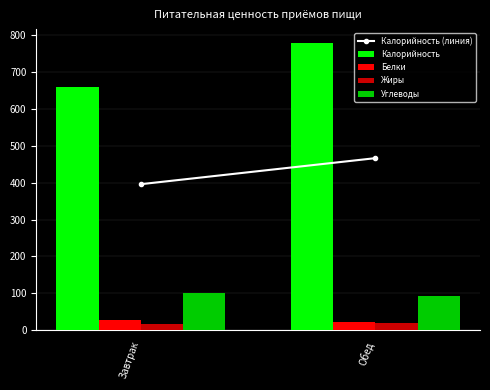

Read the Калорийность value at Обед.

777.9